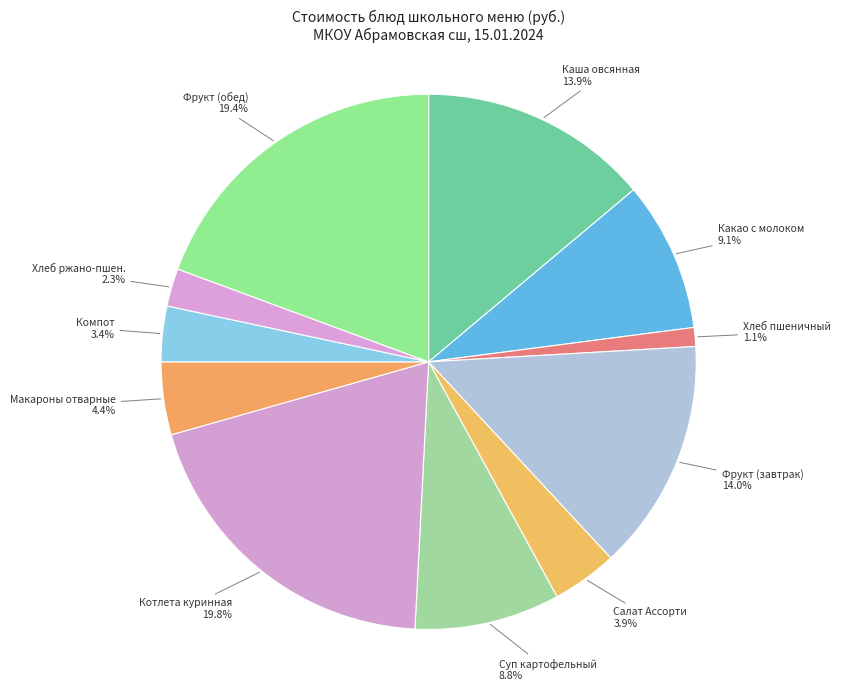

How many slices are in this pie chart?

11